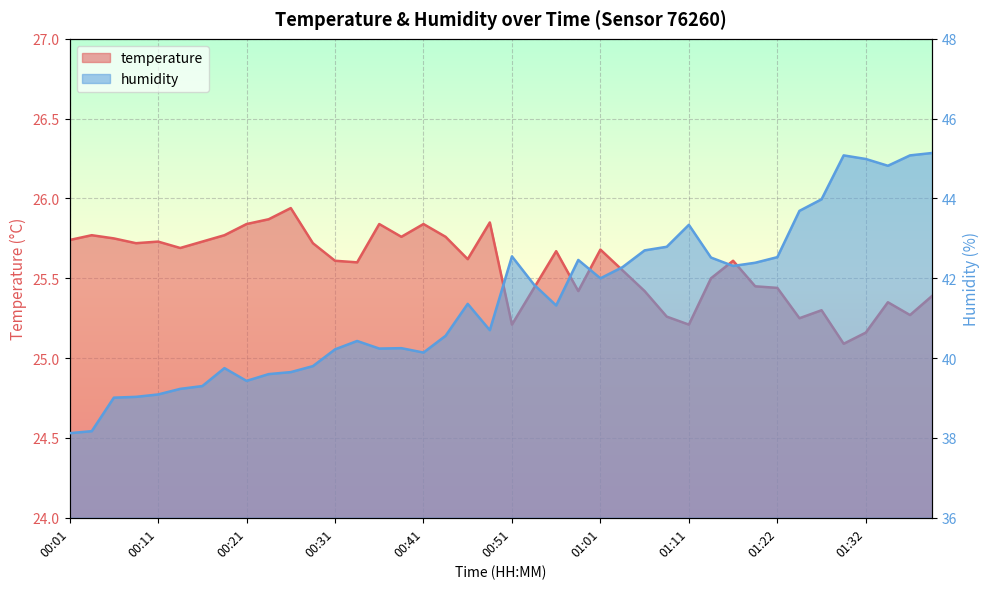

Count the number of categories in the chart.

40